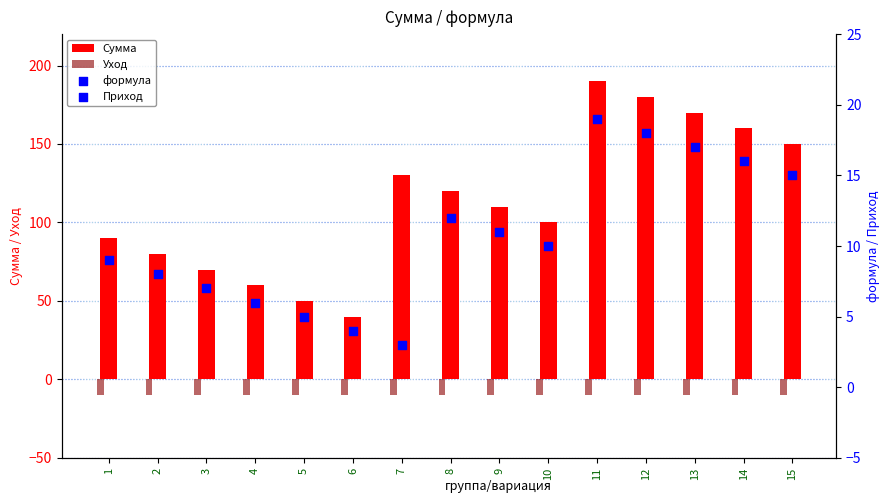

Which series contains the highest Y value?

Сумма